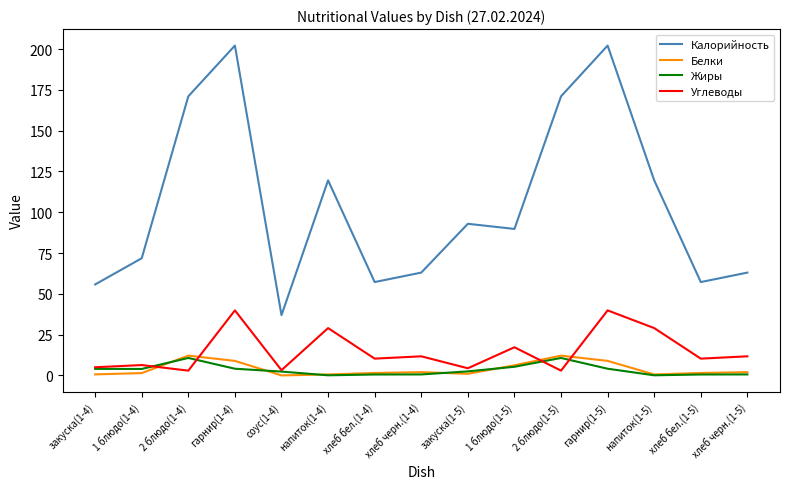

Does the chart display data point markers on the line(s)?

No